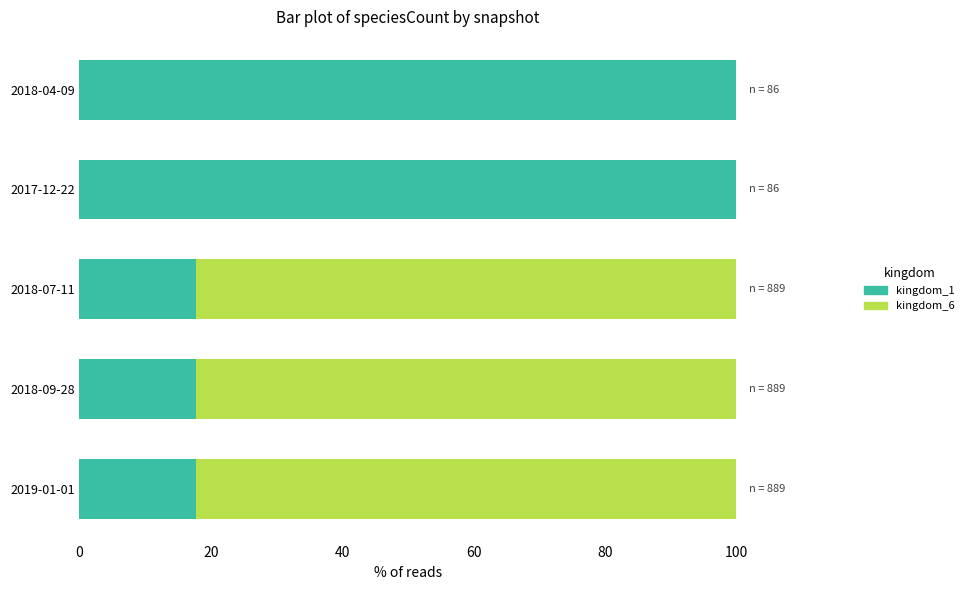

Is it true that kingdom_1 equals 28.8 at 2018-07-11?

False